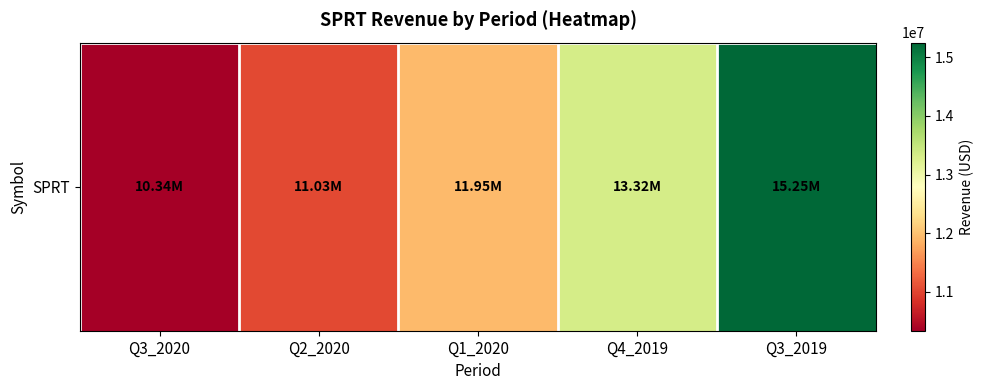

Rank the categories by value from highest to lowest.

Q3_2019, Q4_2019, Q1_2020, Q2_2020, Q3_2020